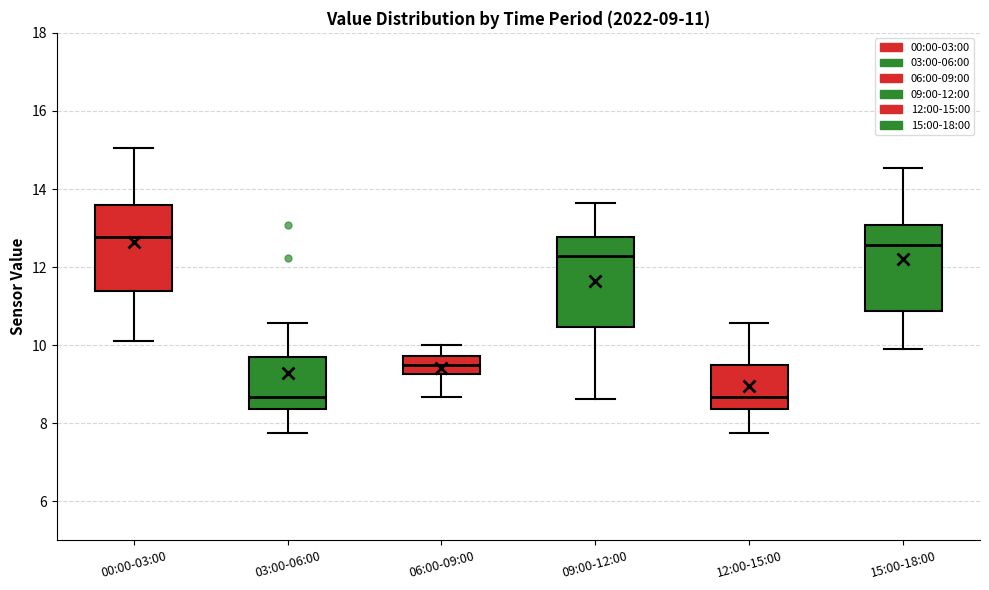

Which box's median line is the highest?

00:00-03:00